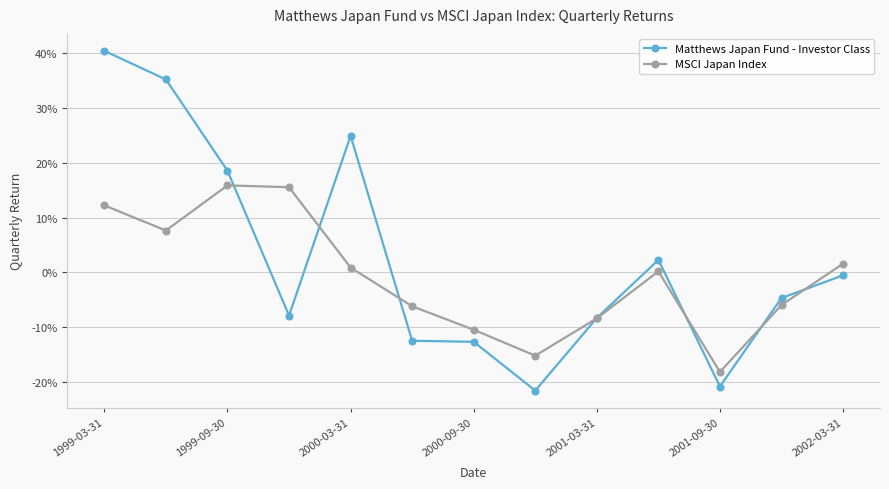

Where does the MSCI Japan Index series first go above 0?

1999-03-31